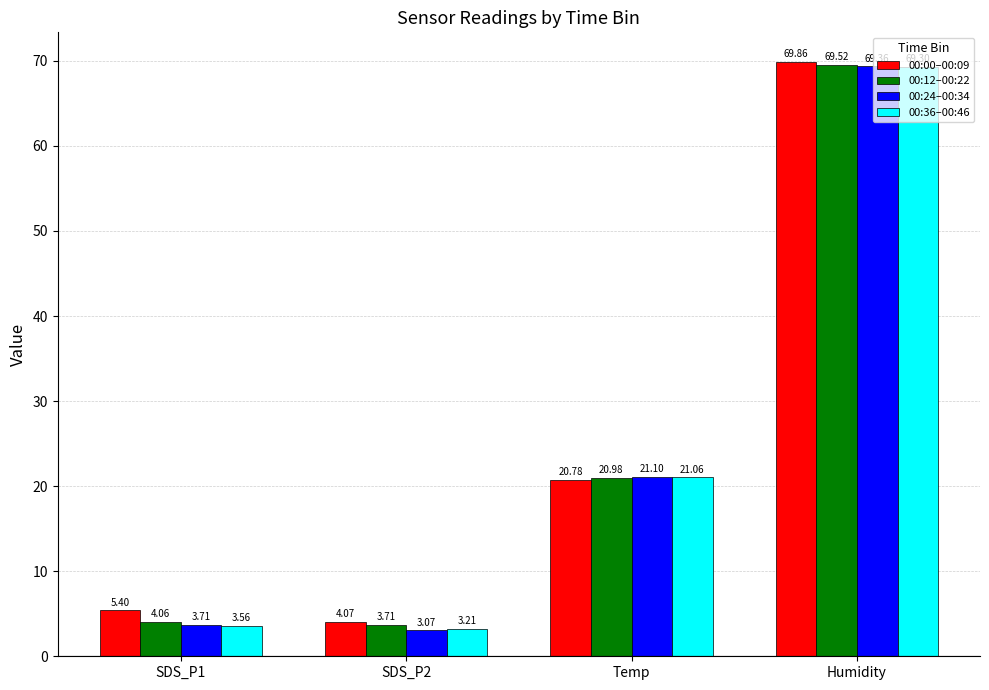

Which label corresponds to the smallest value in the chart?

SDS_P2